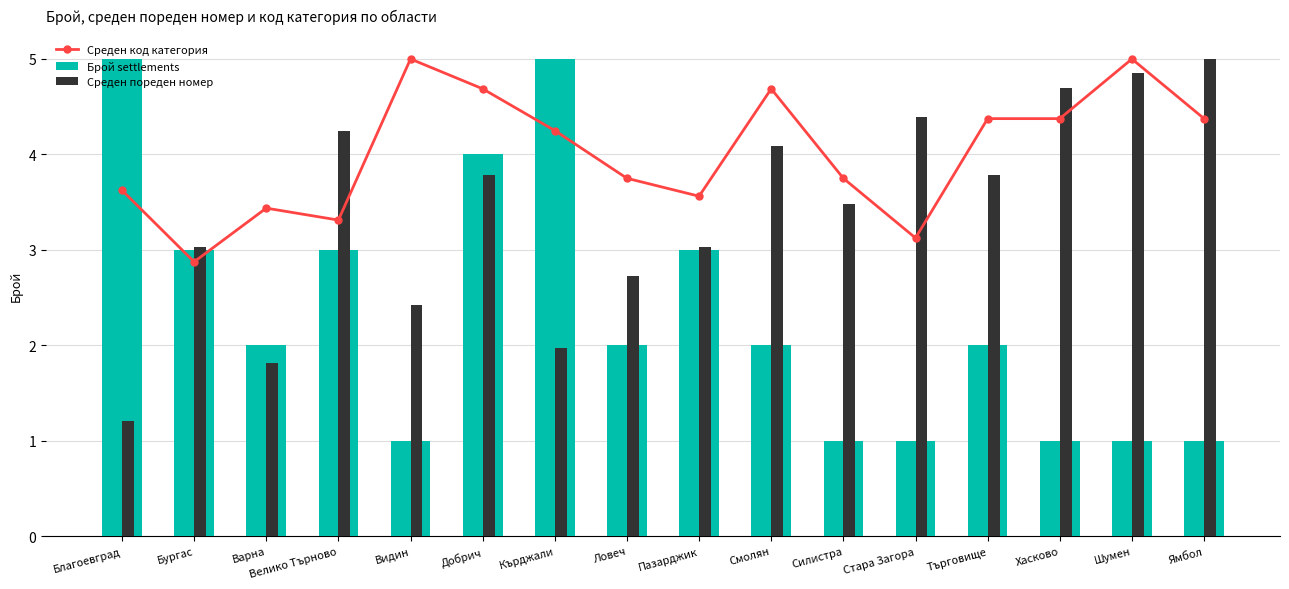

Is it true that Среден пореден номер equals 6.1 at Добрич?

False